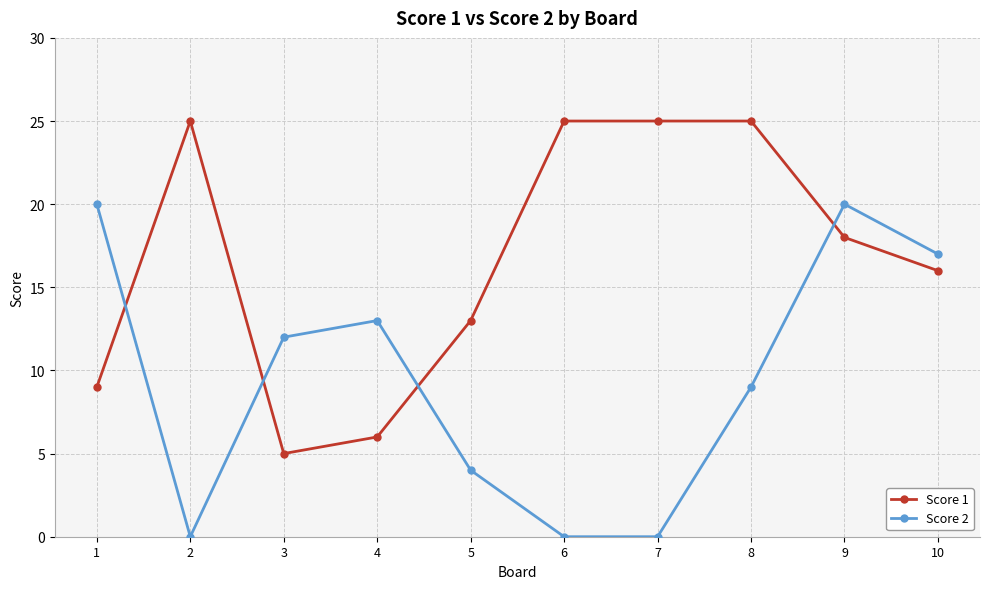

What are all the series names shown in the legend?

Score 1, Score 2